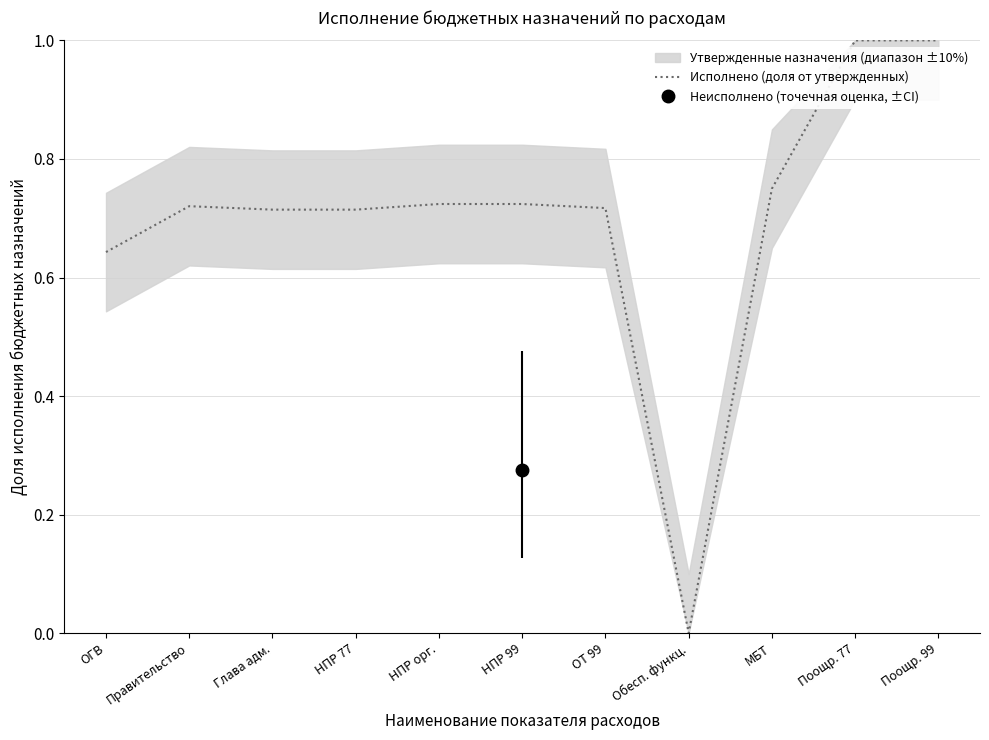

Reading right to left, transcribe all the data shown in this chart.

1.0	1.0	0.7	0.0	0.7	0.7	0.7	0.7	0.7	0.7	0.6